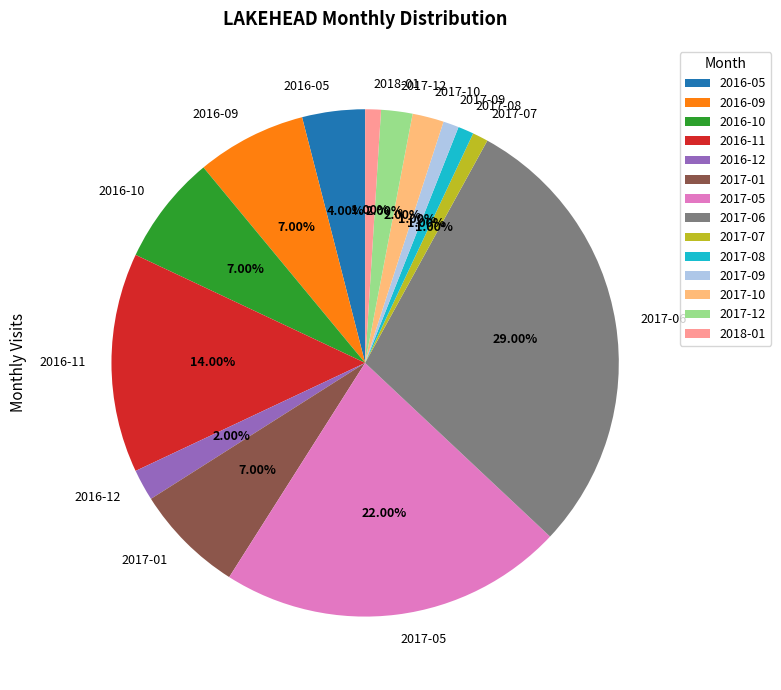

To the nearest percent, what is the average slice percentage?

7%